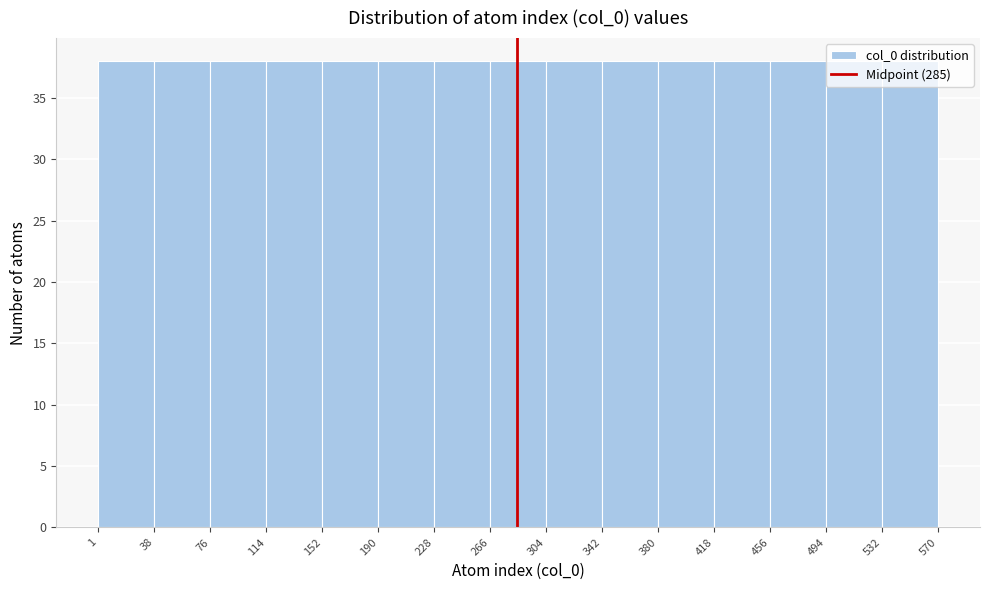

How tall is the bar that spans 418 to 456 on the x-axis? The values are not printed on the chart, so give them approximately, as read against the axis.

38